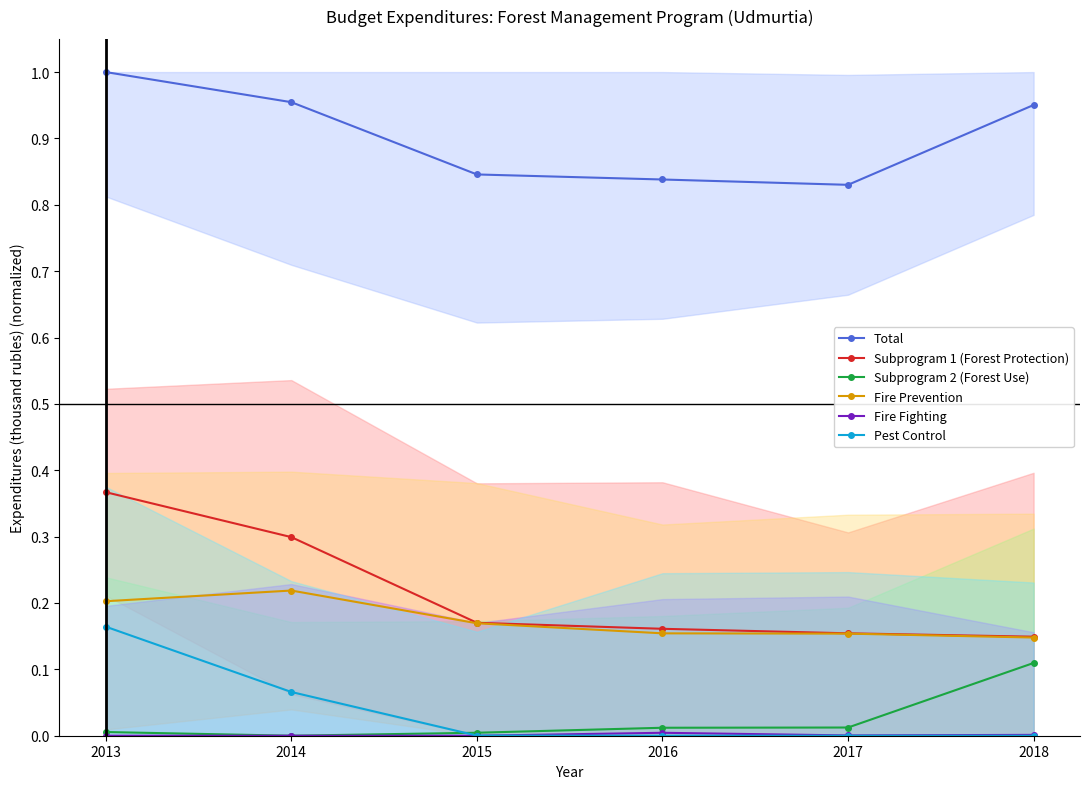

Where is Fire Prevention nearest to the value 0?

2018